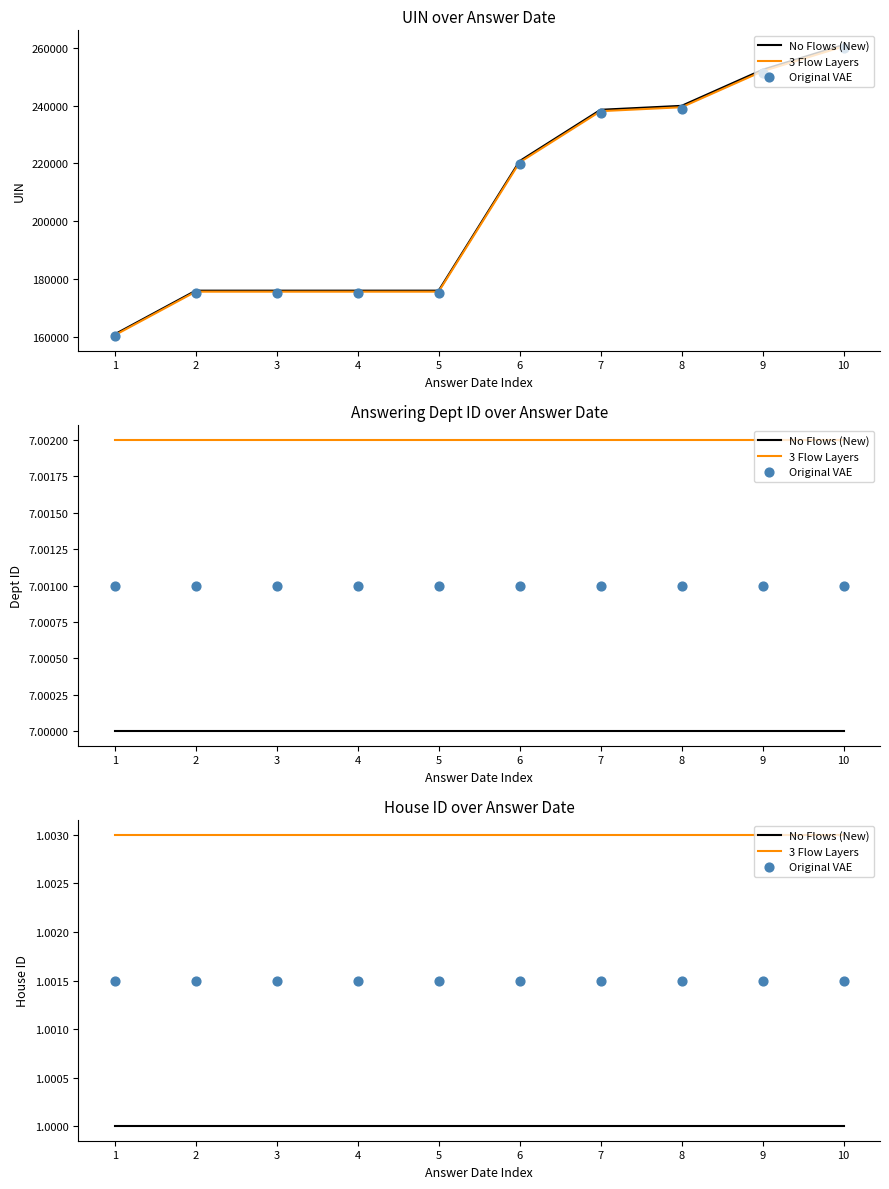

What are all the series names shown in the legend?

No Flows (New), 3 Flow Layers, Original VAE